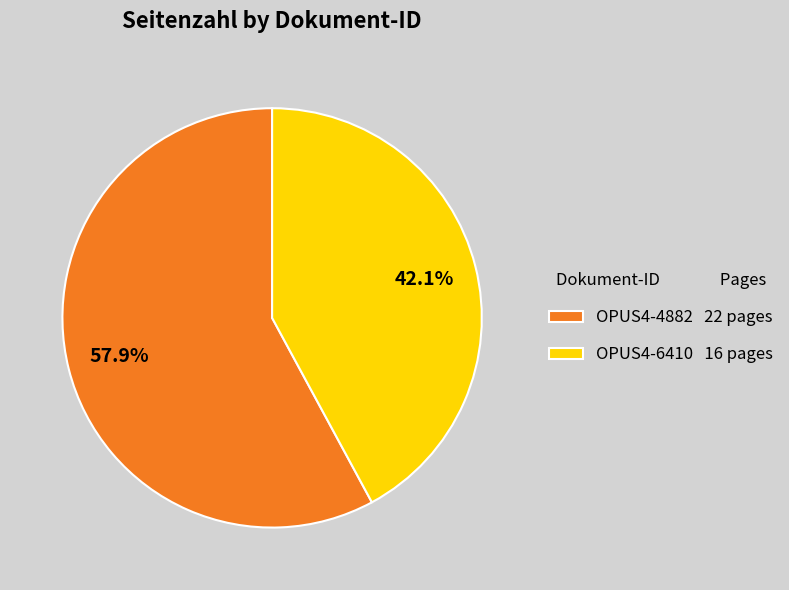

How much of the chart is everything except OPUS4-6410?

57.9%